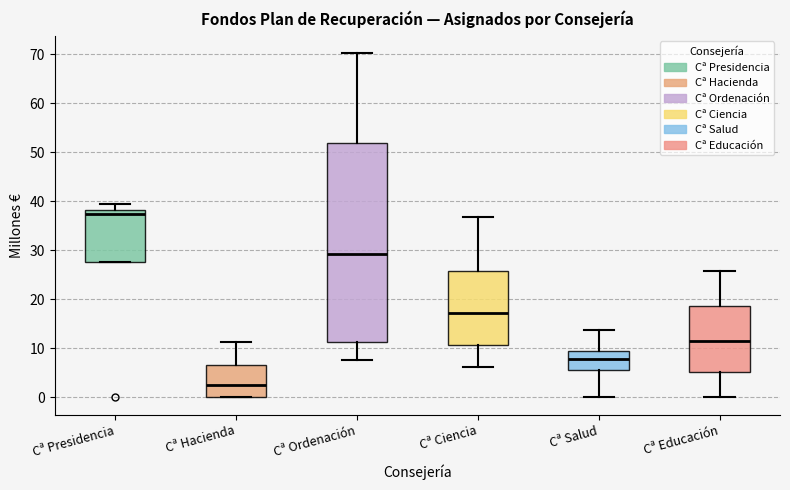

Reading left to right, transcribe this box plot: for each box, give where its median line is, the range the box spans, and where its two whiskers end, as read against the y-axis. The values are not printed on the chart, so give them approximately, as read against the axis.

Cª Presidencia: median 37, box 28 to 38, whiskers 28 to 39
Cª Hacienda: median 3, box 0 to 7, whiskers 0 to 11
Cª Ordenación: median 29, box 11 to 52, whiskers 8 to 70
Cª Ciencia: median 17, box 11 to 26, whiskers 6 to 37
Cª Salud: median 8, box 6 to 10, whiskers 0 to 14
Cª Educación: median 12, box 5 to 19, whiskers 0 to 26